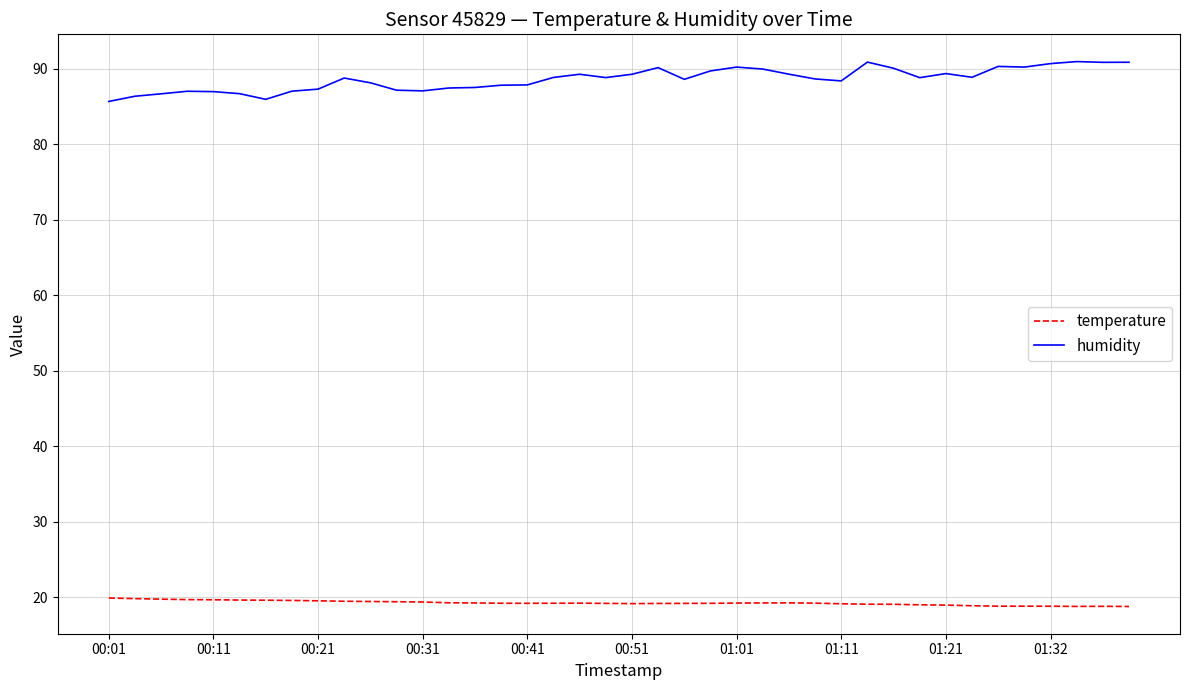

List the series in order of their peak value, highest first.

humidity, temperature